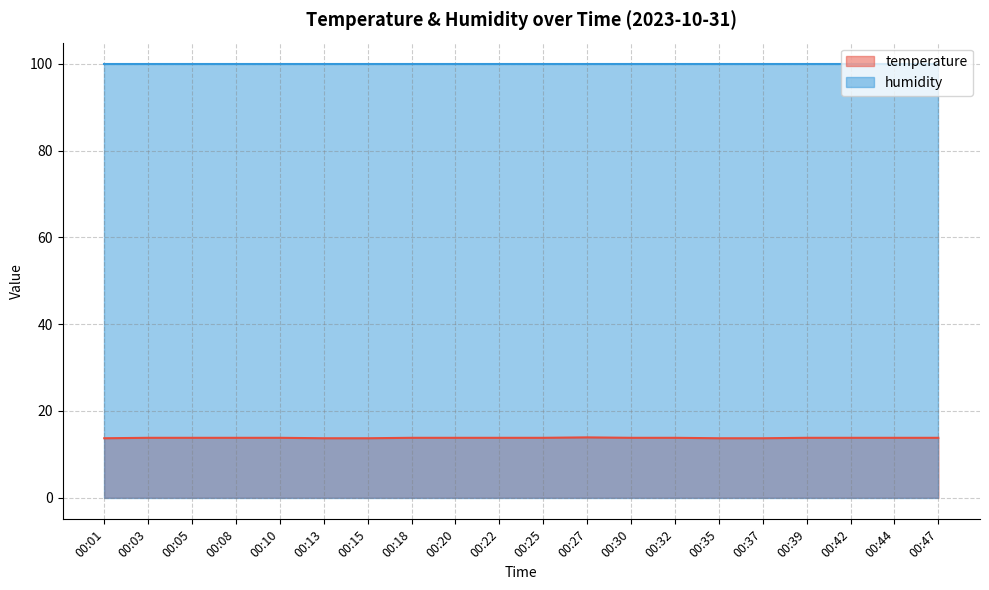

What is the smallest value displayed?

13.7